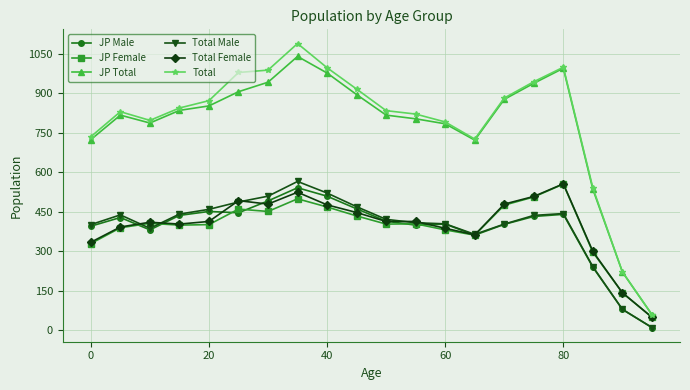

What is the average value of the JP Female series?

390